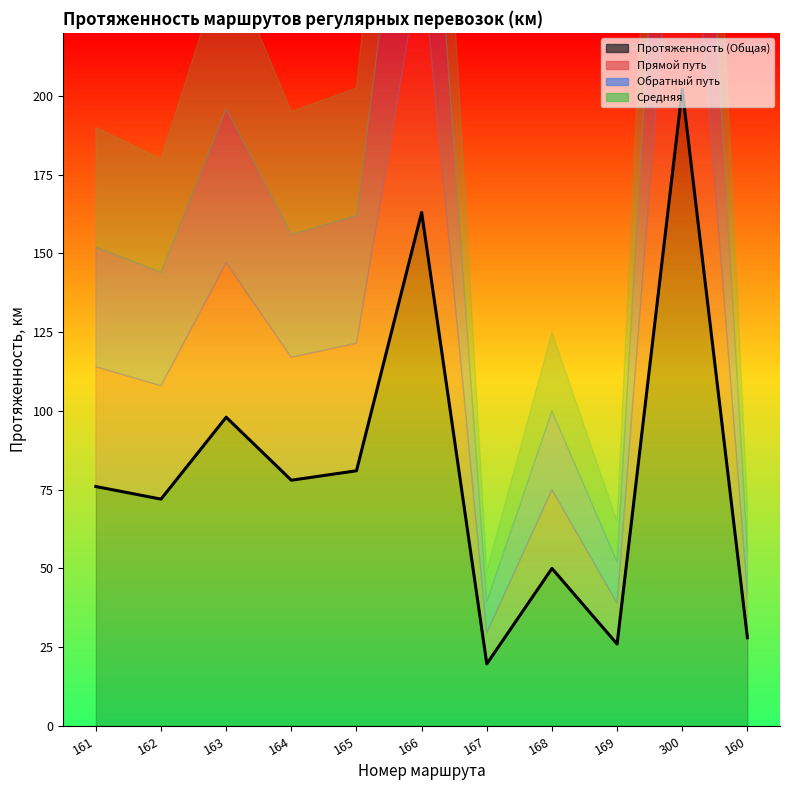

The Протяженность (Общая) series shows 108.5 at 165. True or false?

False